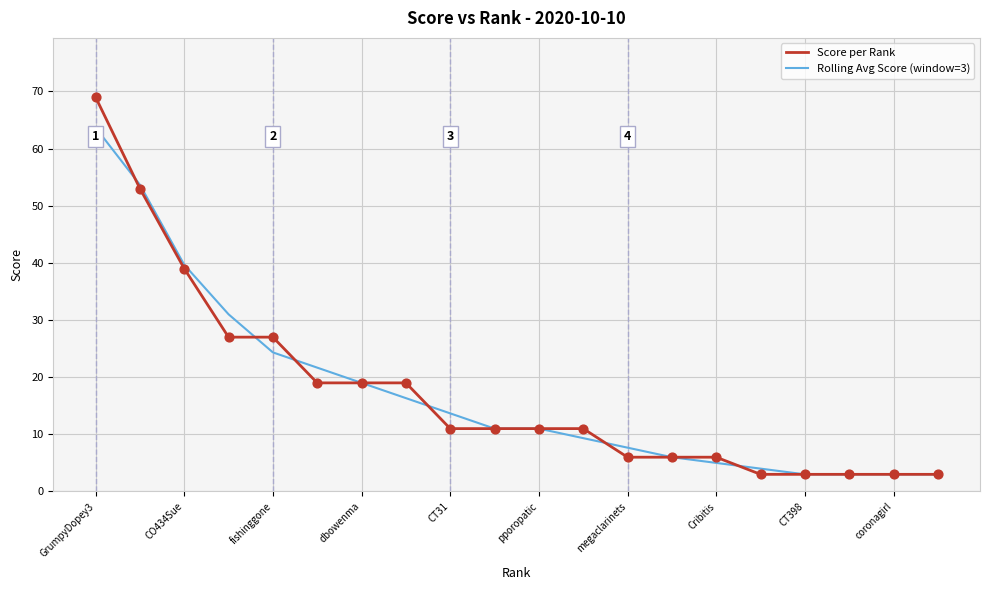

Rank the series by their maximum value, from highest to lowest.

Score per Rank, Rolling Avg Score (window=3)